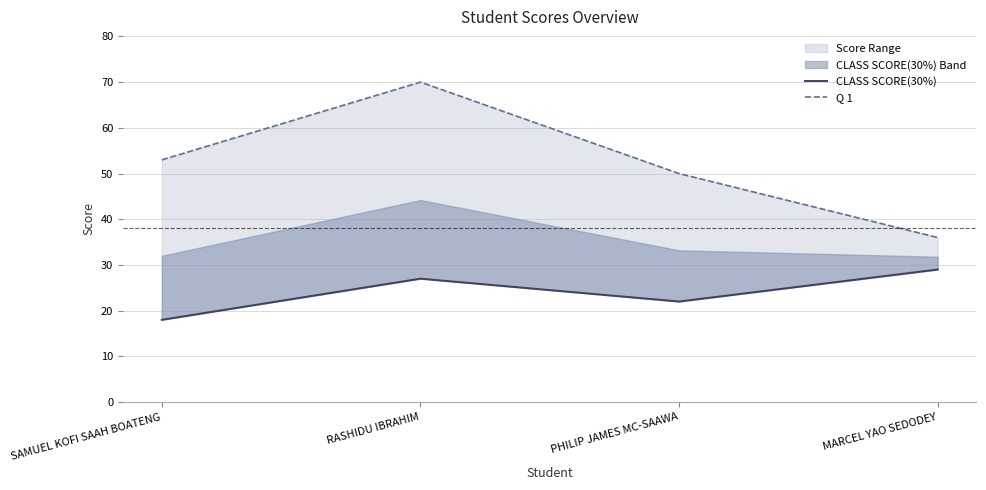

What is the value of the Q 1 point at the 3rd from the left?

50